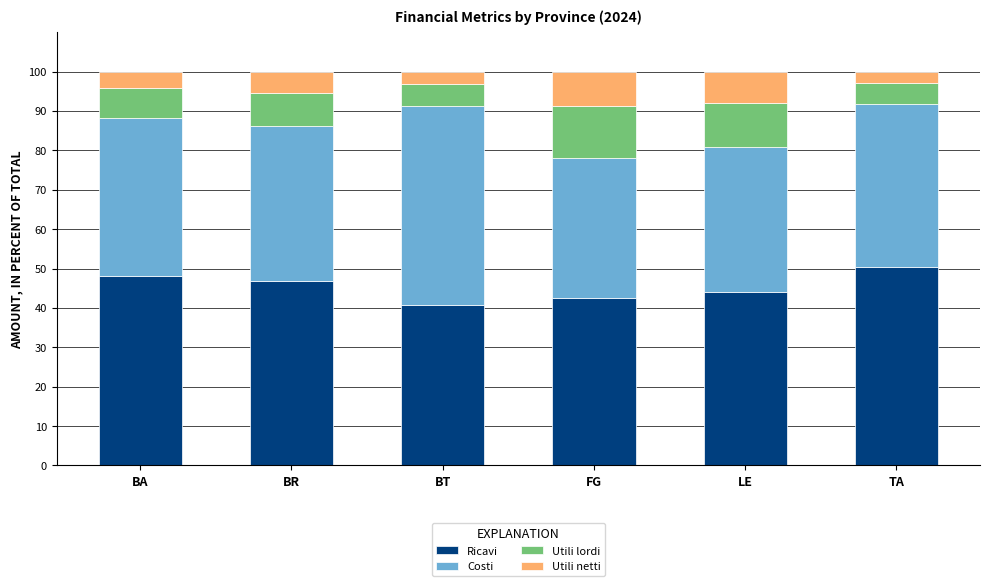

Count the number of data series in this chart.

4